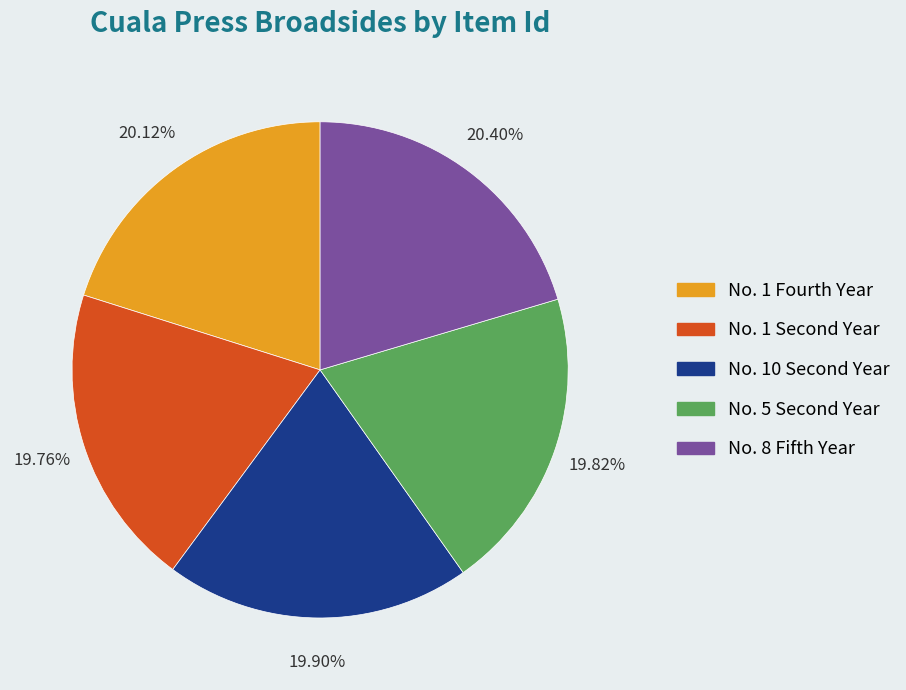

What percentage is the No. 8 Fifth Year slice, to the nearest percent?

20%